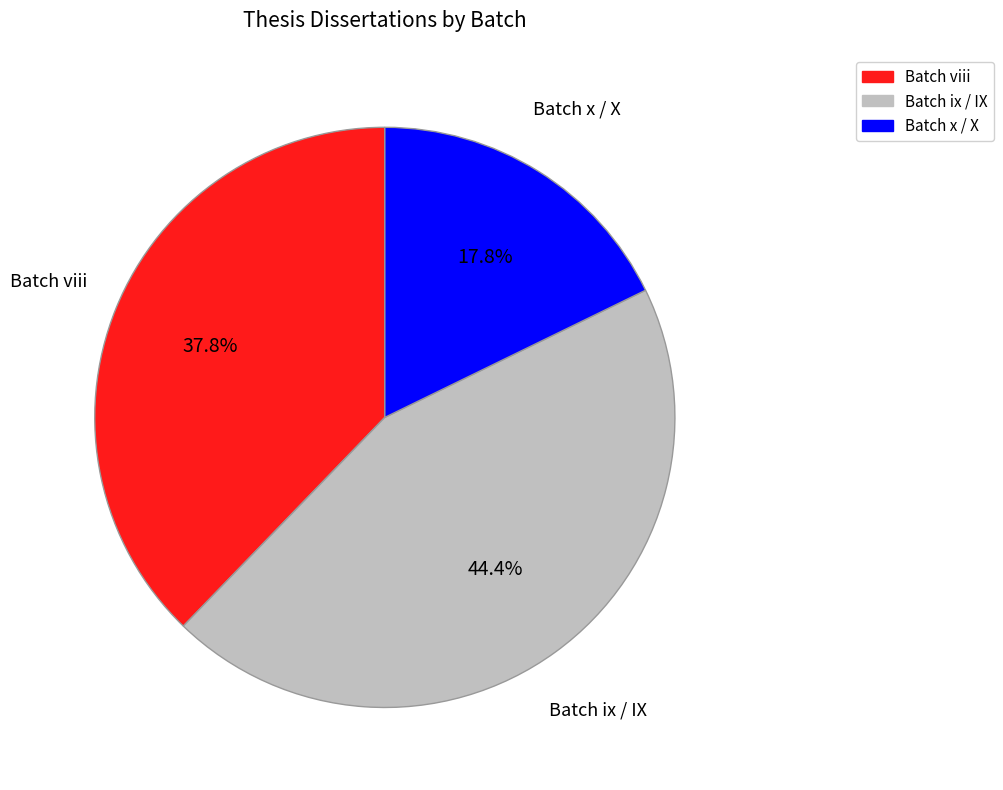

How many slices are in this pie chart?

3